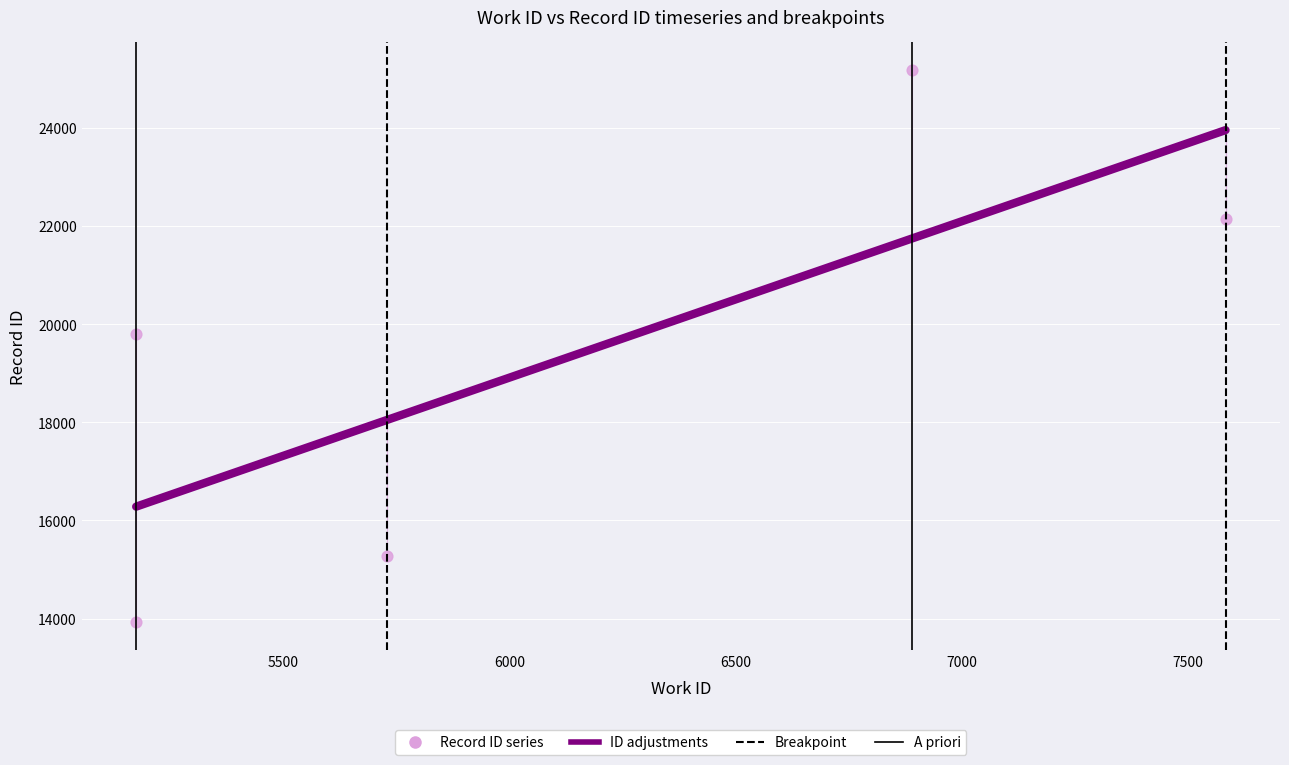

Which series has the widest spread of Y values?

Record ID series